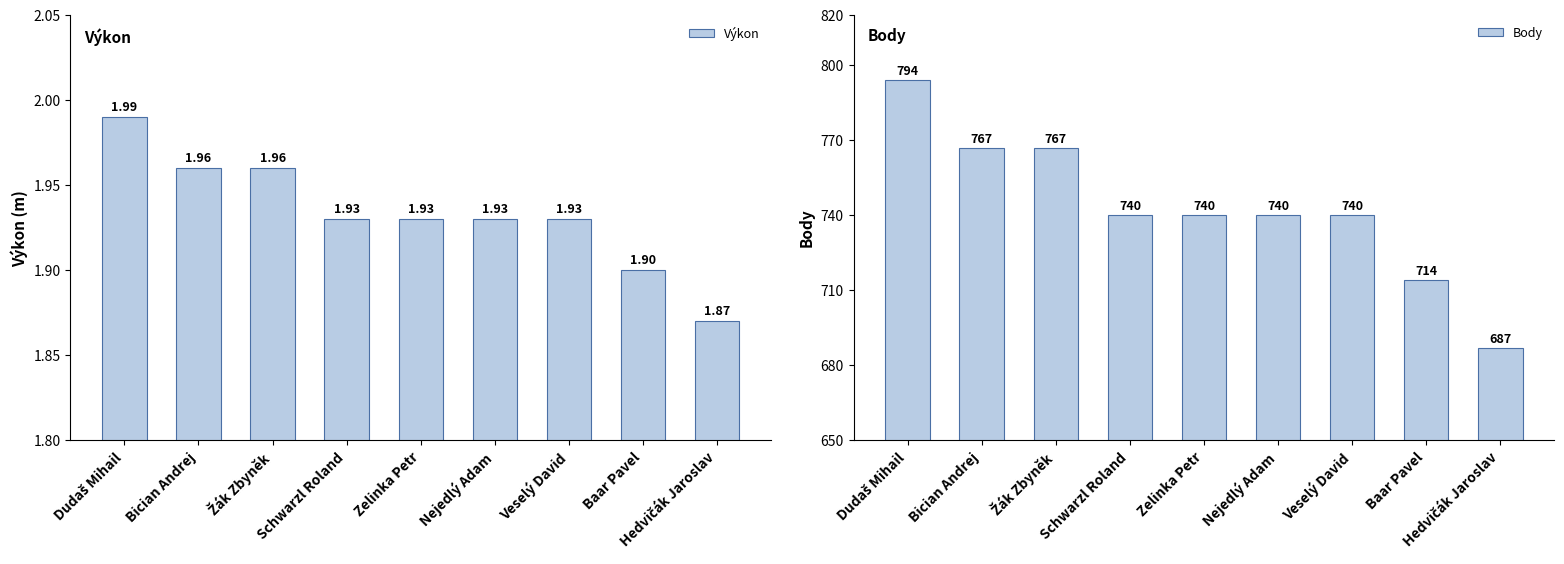

How many data points in Body are above 740?

3